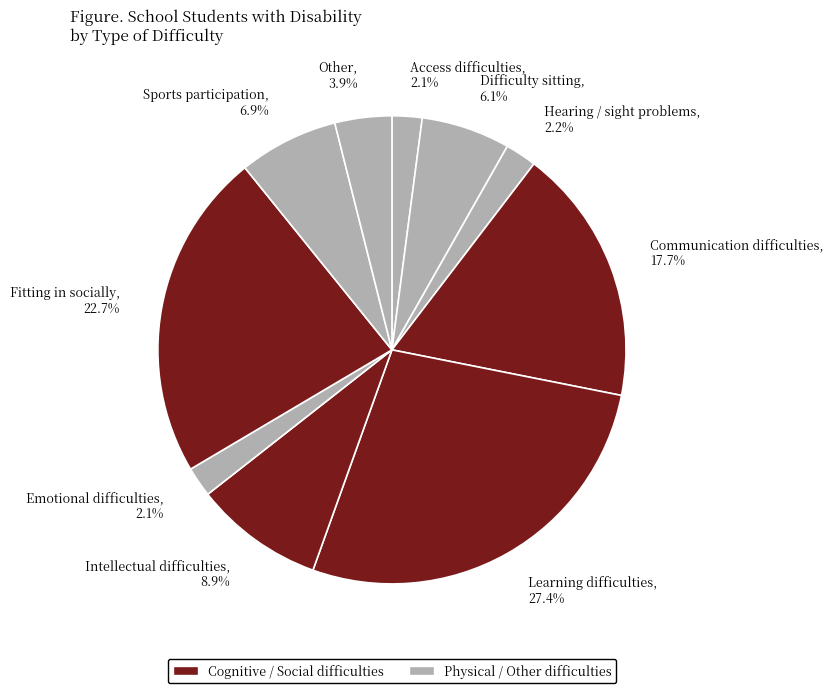

Does Learning difficulties account for over 50% of the chart?

No